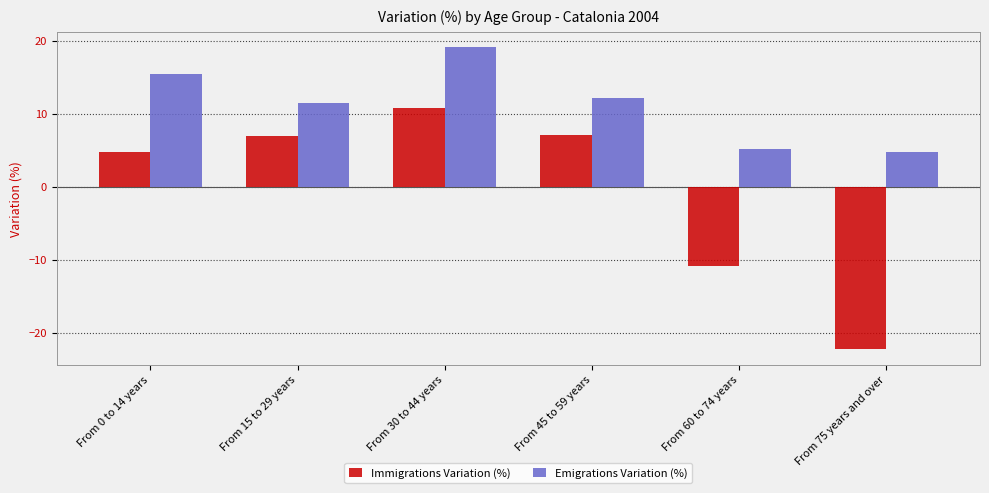

What is the sum of the Emigrations Variation (%) values at From 15 to 29 years and From 75 years and over?

16.1